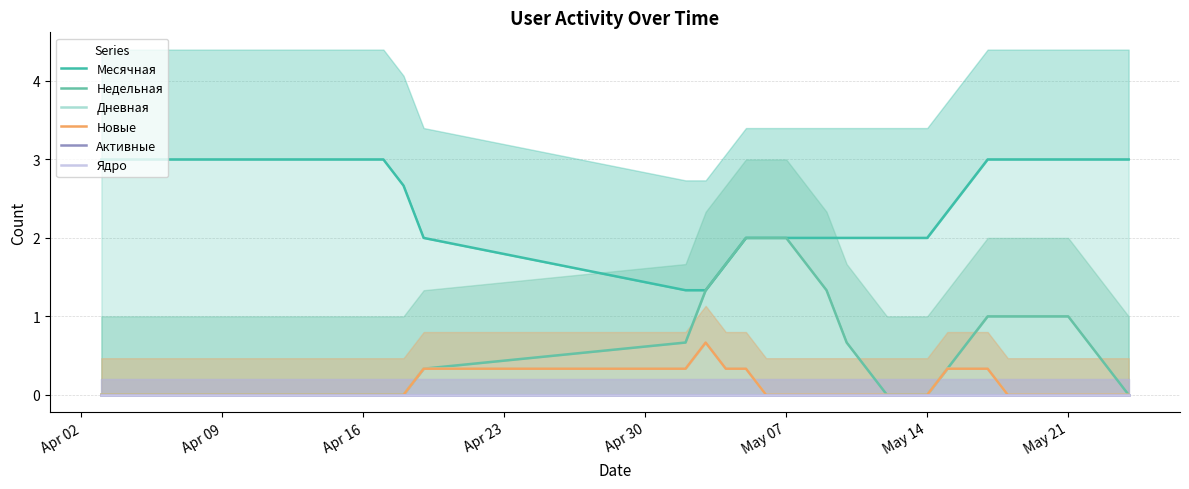

True or false: Активные and Недельная intersect in this chart.

False